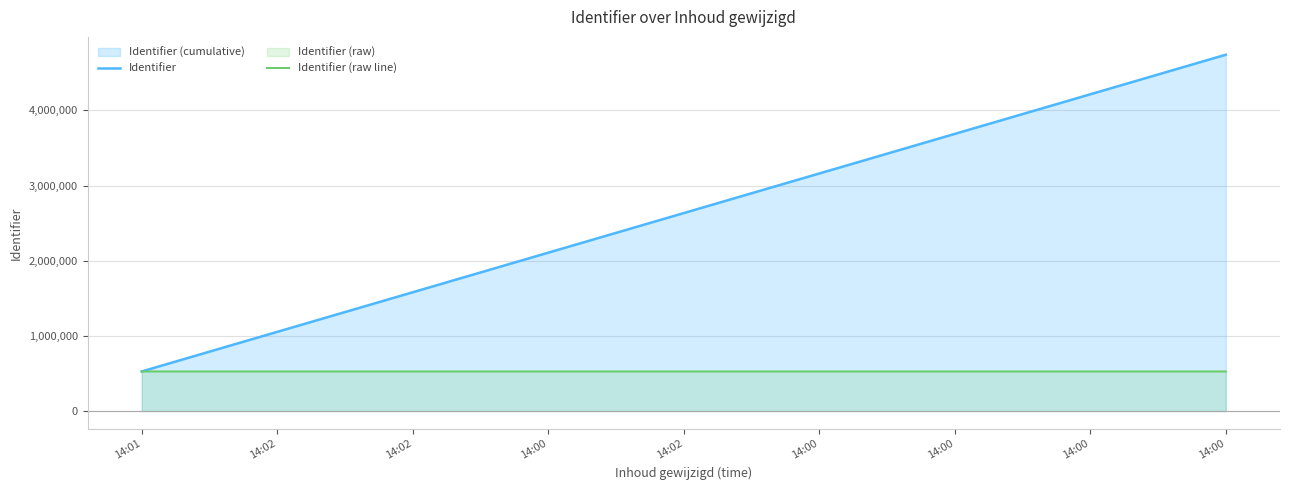

List the series in order of their overall mean, highest first.

Identifier, Identifier (raw line)